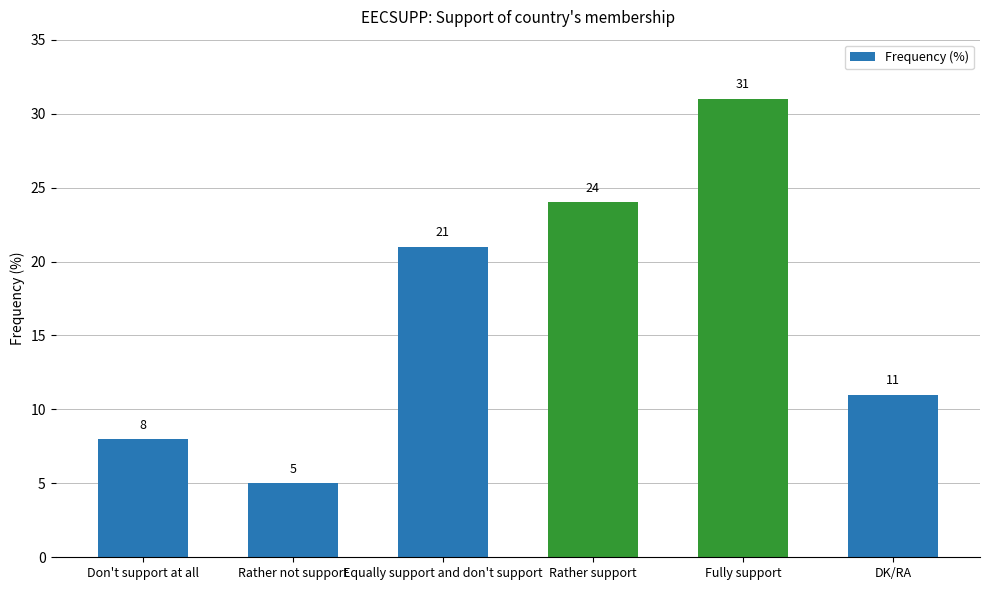

Count the values in the range 8 to 24.

4